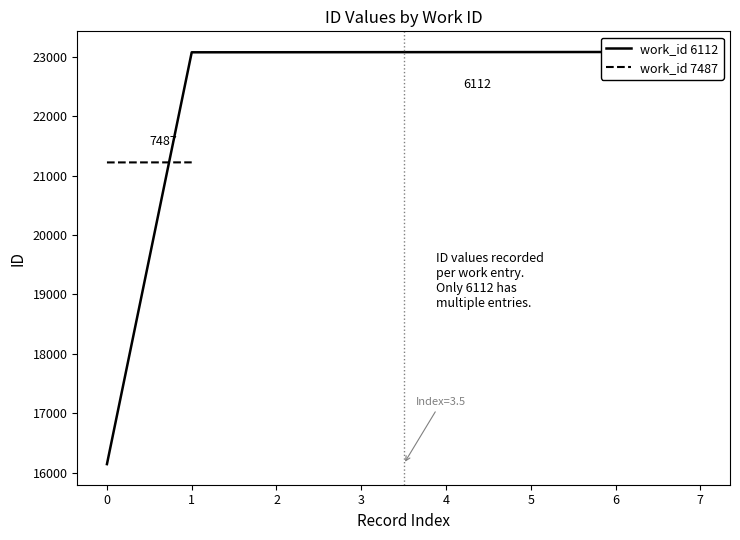

Reading left to right, extract all data points from this chart.

16146	23075	23076	23077	23078	23079	23080	23081